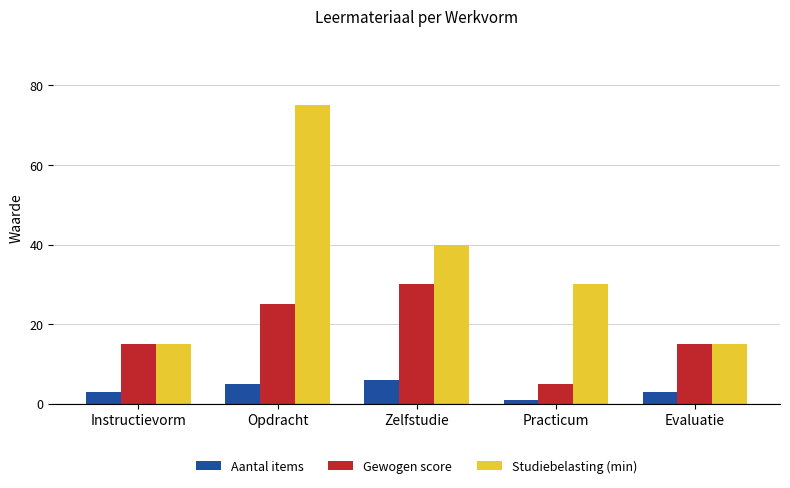

Reading left to right, what are all the values shown in this chart?

Aantal items: 3	5	6	1	3
Gewogen score: 15	25	30	5	15
Studiebelasting (min): 15	75	40	30	15